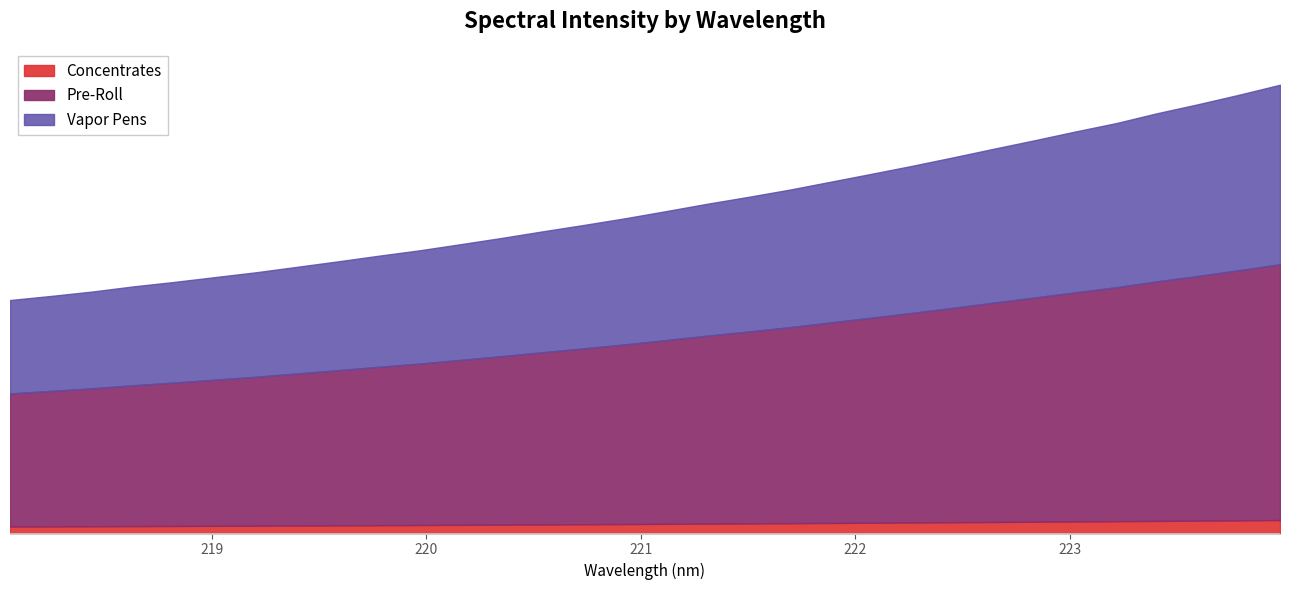

What is the value of the 22nd point from the left?

2212.7